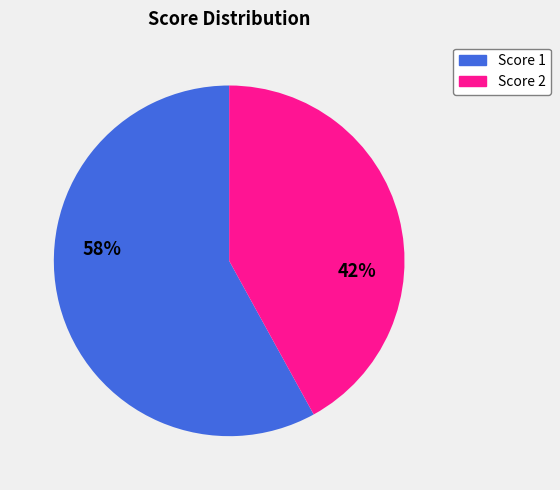

How many segments does this pie chart have?

2